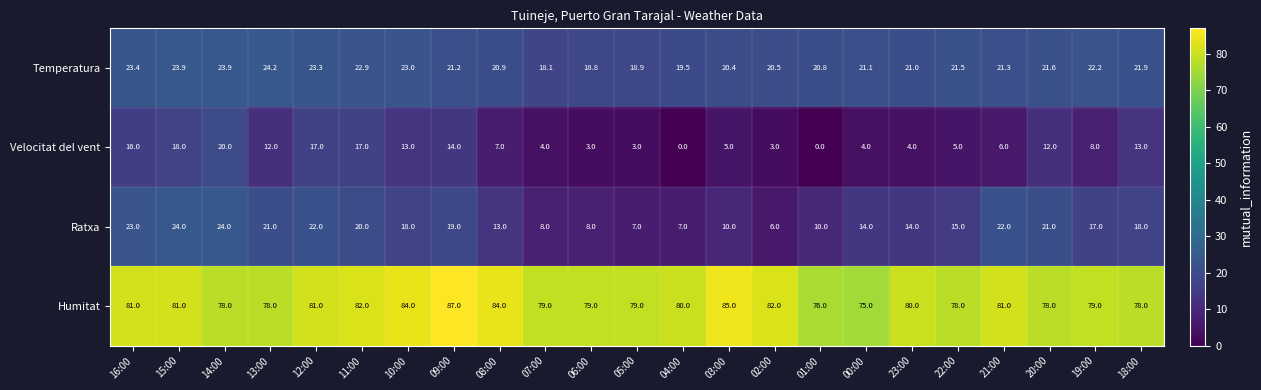

True or false: Ratxa has a value of 34.8 at 12:00.

False